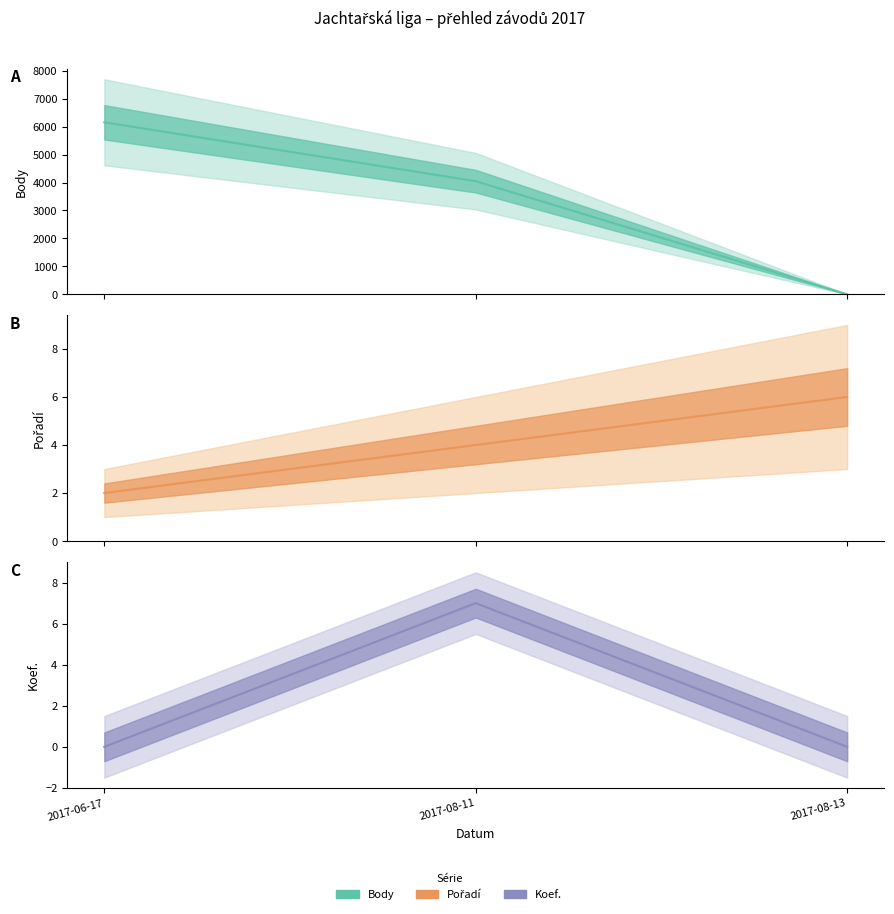

How many lines are shown in the chart?

3